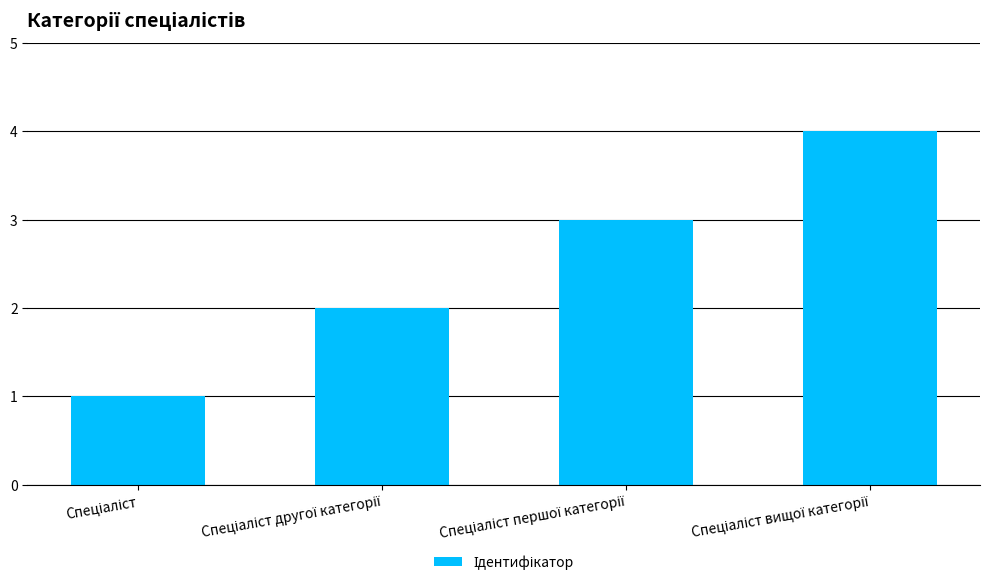

What is the maximum value shown in the chart?

4